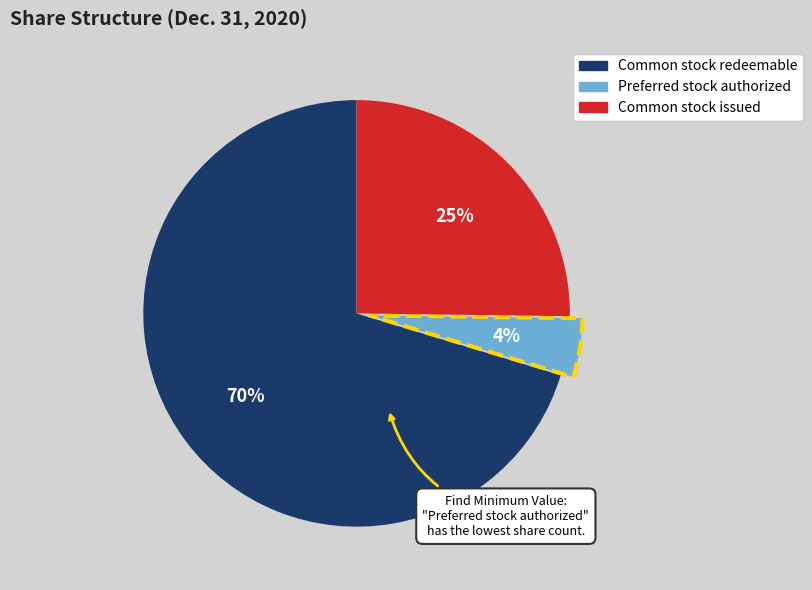

How many slices are in this pie chart?

3